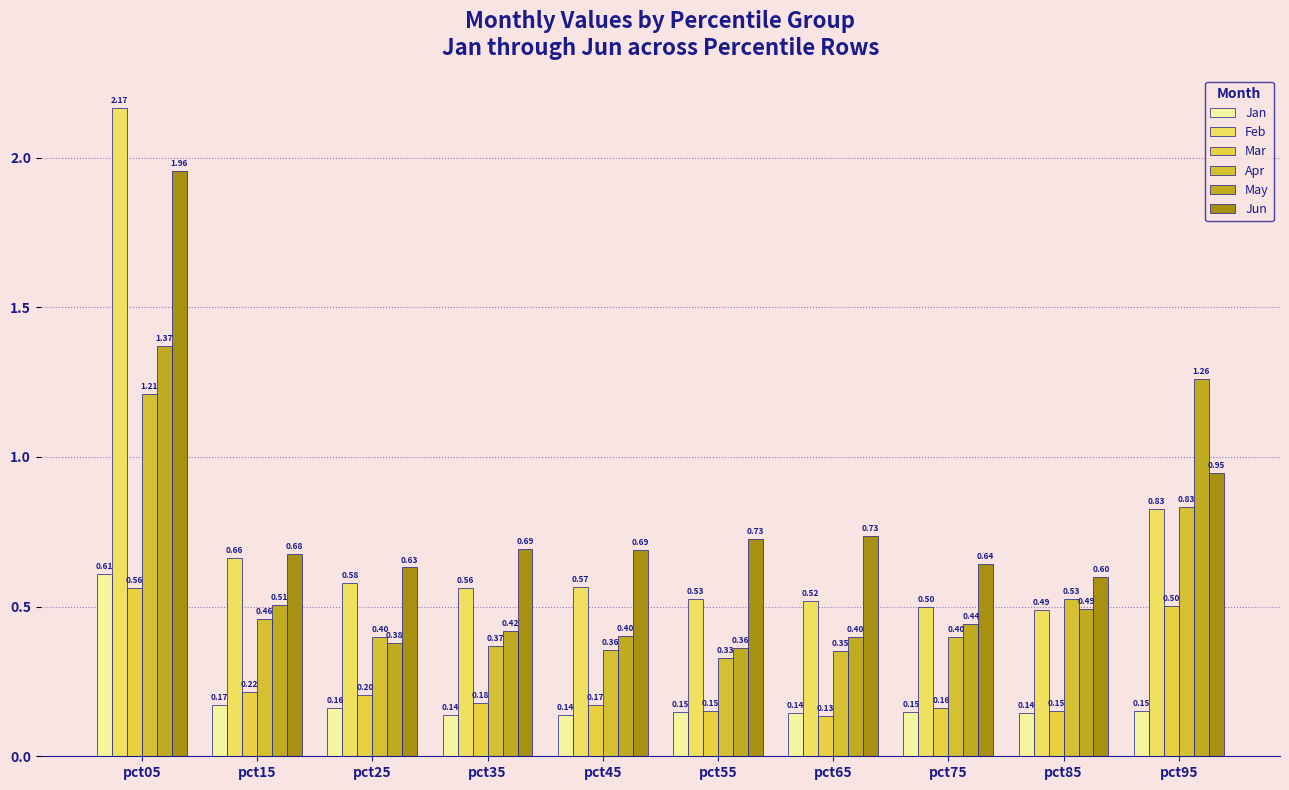

How many bars are there in total?

60